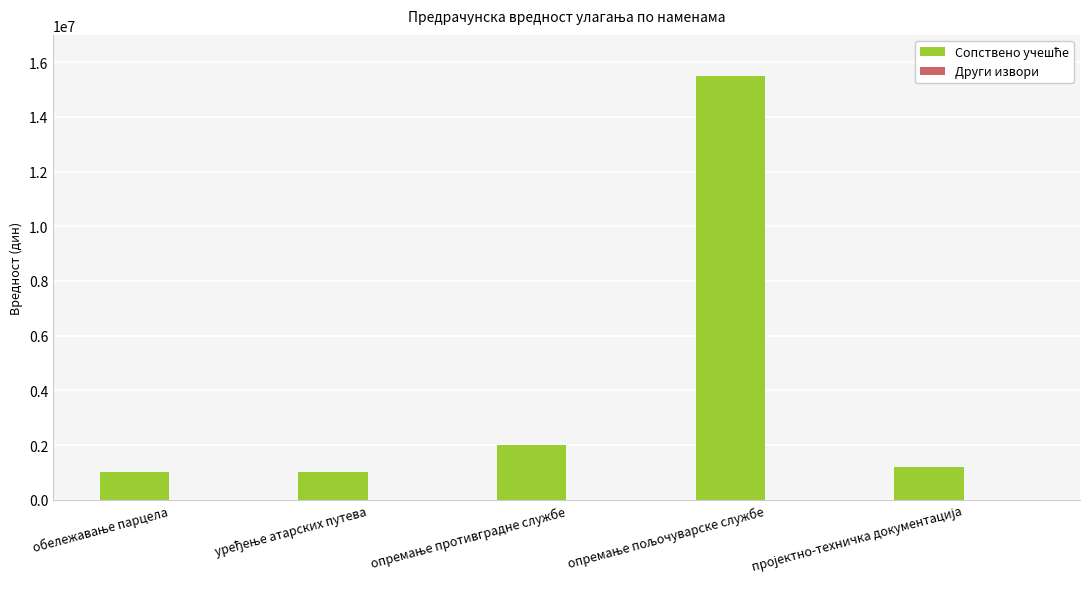

What is the maximum value shown in the chart?

15500000